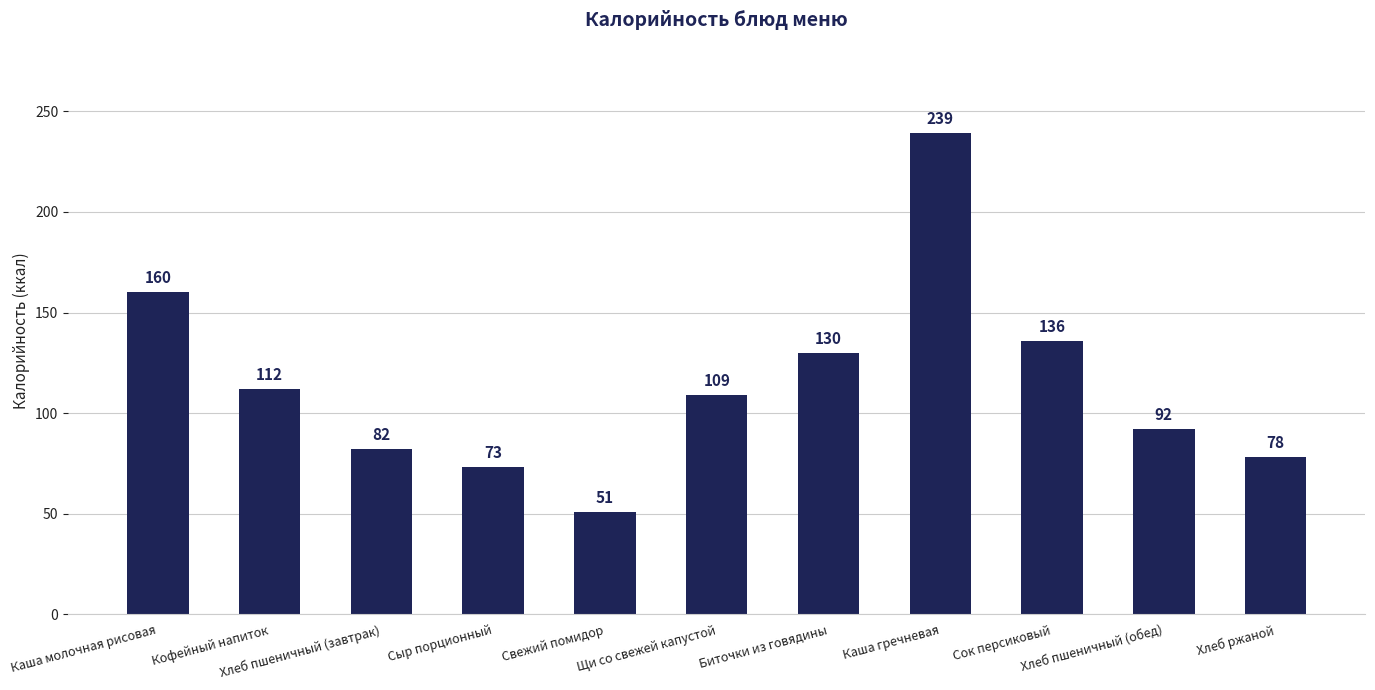

List the labels in order of value, largest first.

Каша гречневая, Каша молочная рисовая, Сок персиковый, Биточки из говядины, Кофейный напиток, Щи со свежей капустой, Хлеб пшеничный (обед), Хлеб пшеничный (завтрак), Хлеб ржаной, Сыр порционный, Свежий помидор